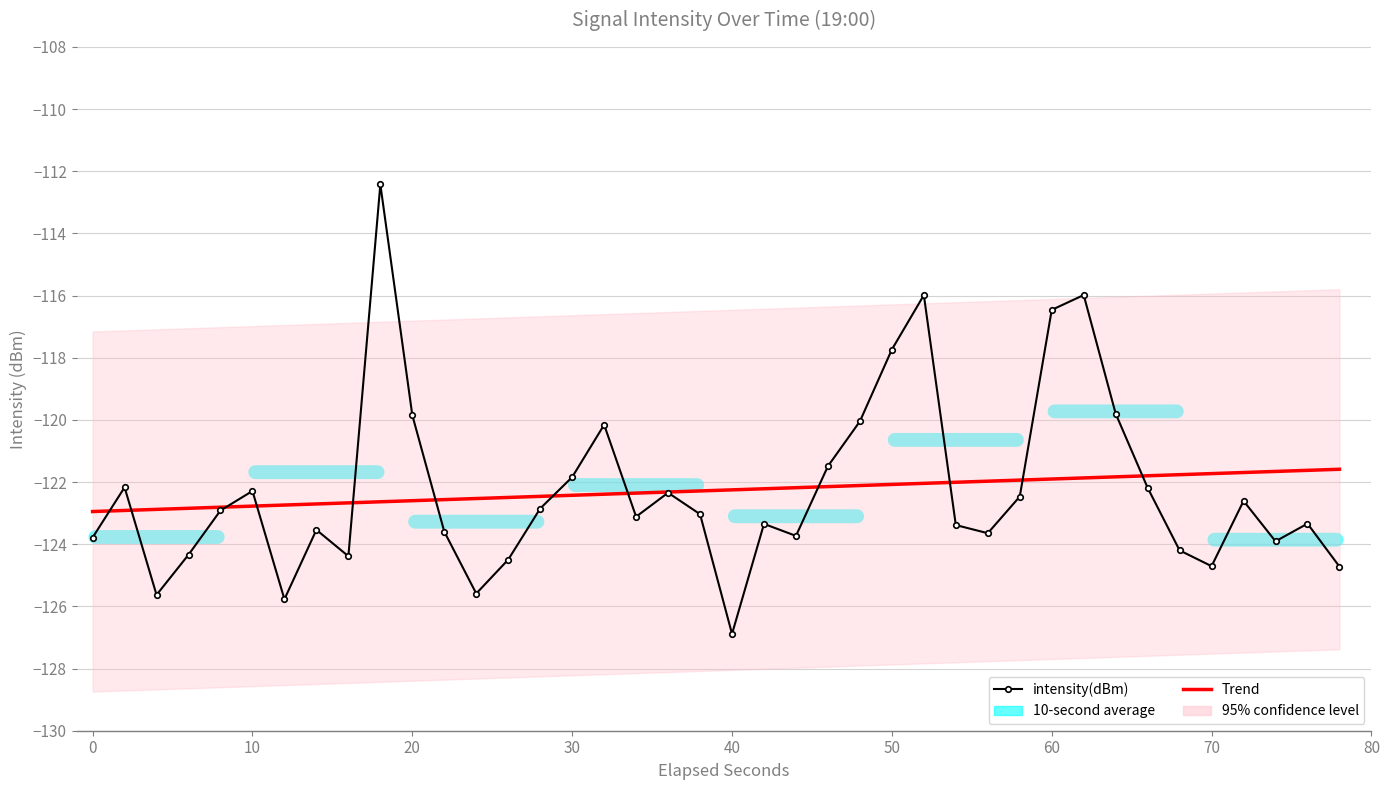

How many times do intensity(dBm) and Trend cross each other?

12